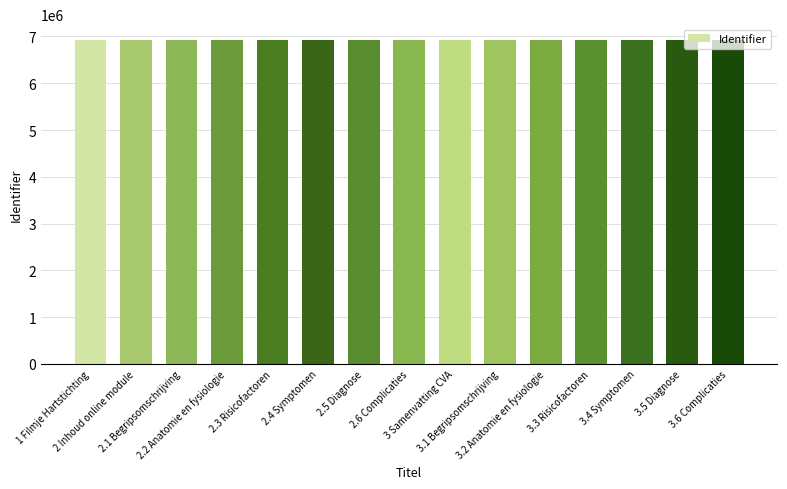

The value at 3.5 Diagnose is 10326547. True or false?

False